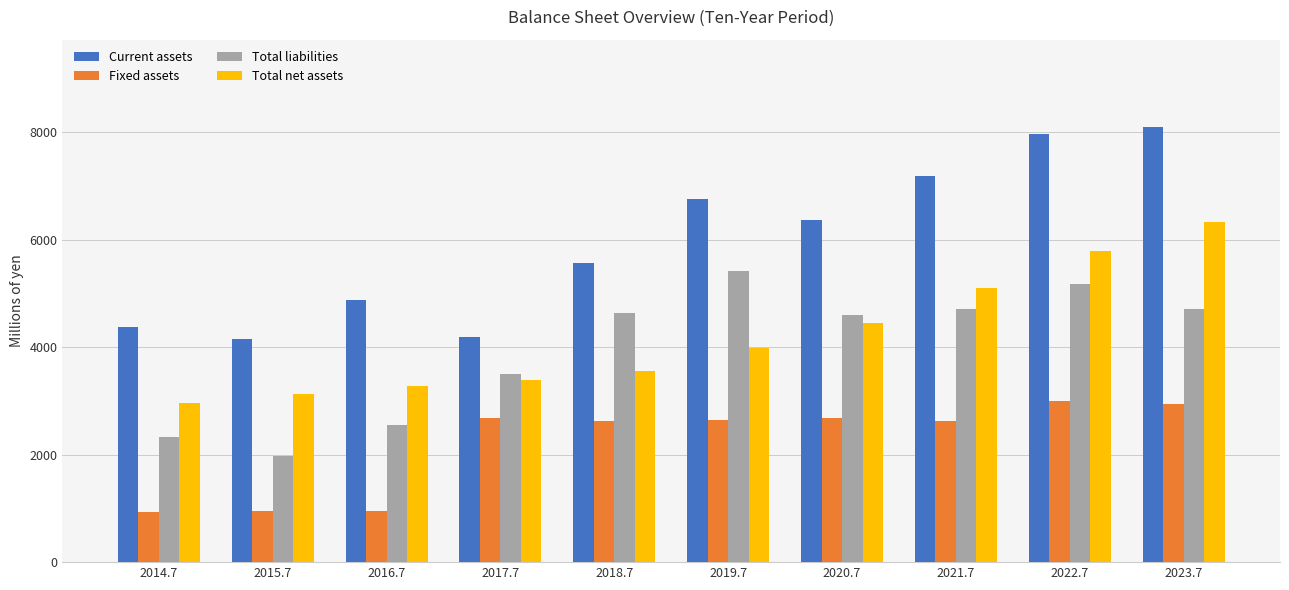

Which series has the widest spread of values?

Current assets